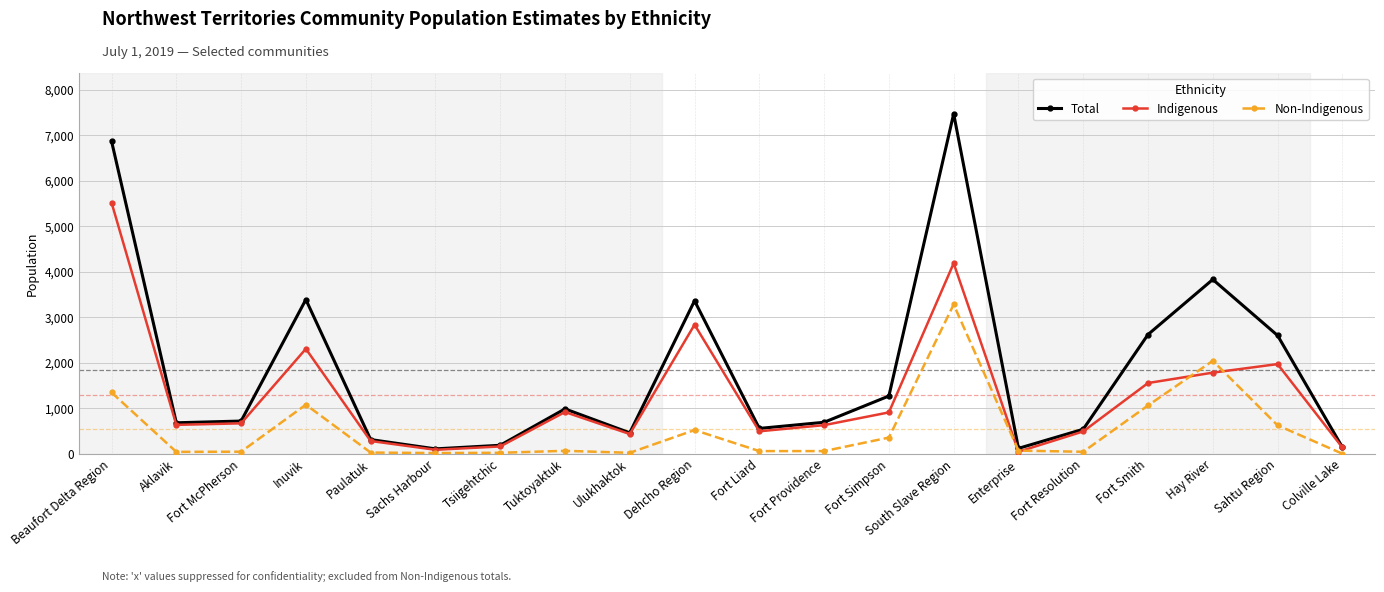

Rank the series by their average value, from highest to lowest.

Total, Indigenous, Non-Indigenous